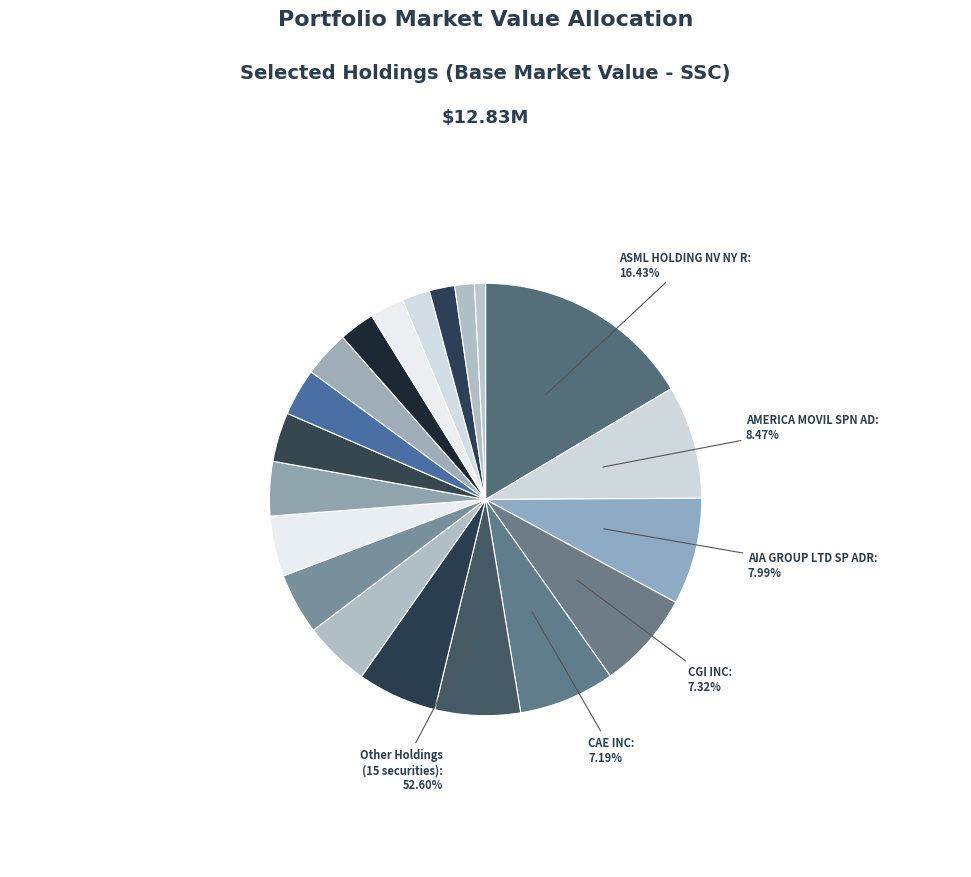

To the nearest percent, what is the combined percentage of CIA SIDERURGICA NACL SP ADR and BUNZL PLC?

7%